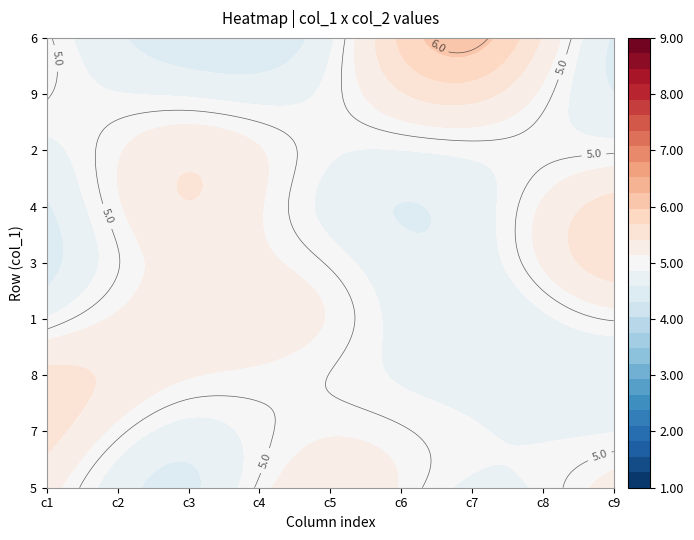

True or false: 4 has a value of 2 at 5.

False